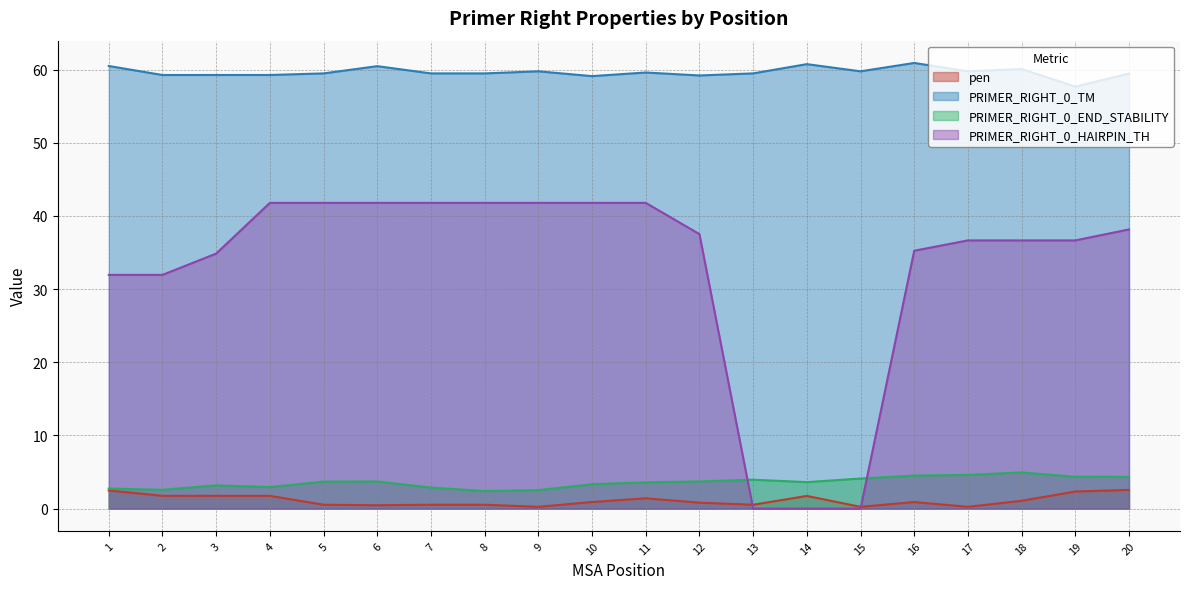

What value does the PRIMER_RIGHT_0_END_STABILITY series have at 19?

4.3